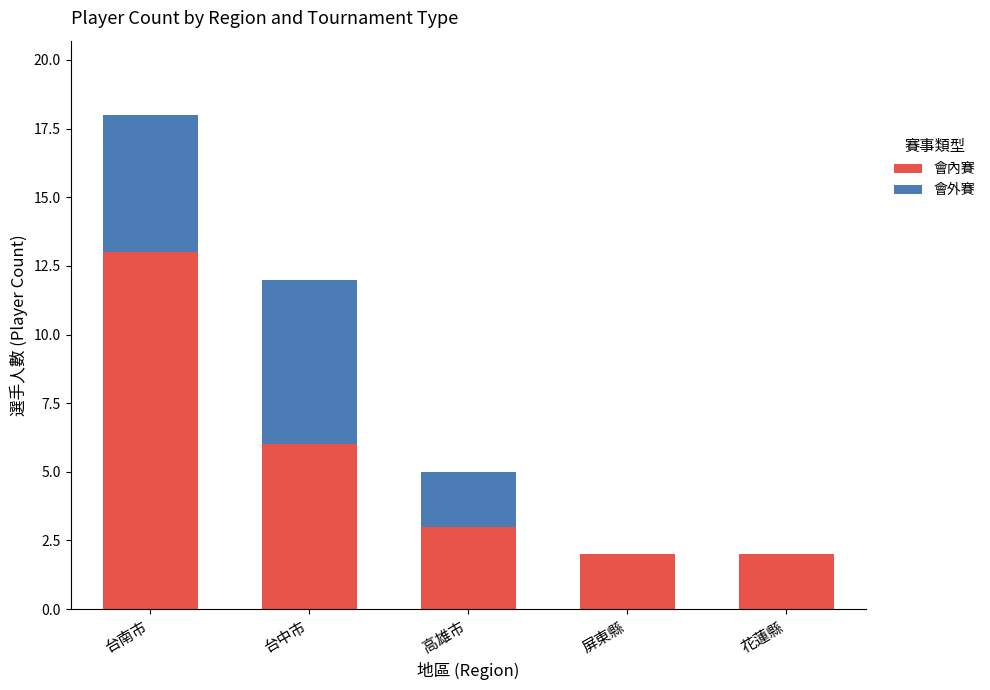

At which label does 會內賽 reach its peak?

台南市